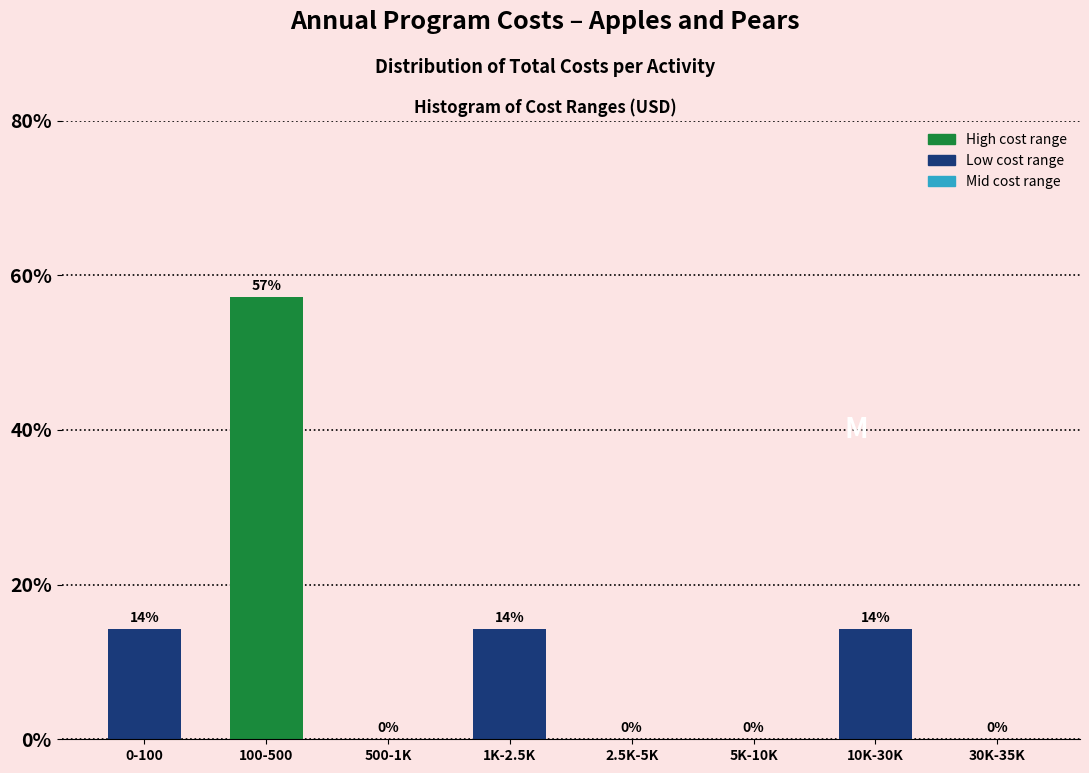

Is it true that the value at 100-500 is 85.5?

False